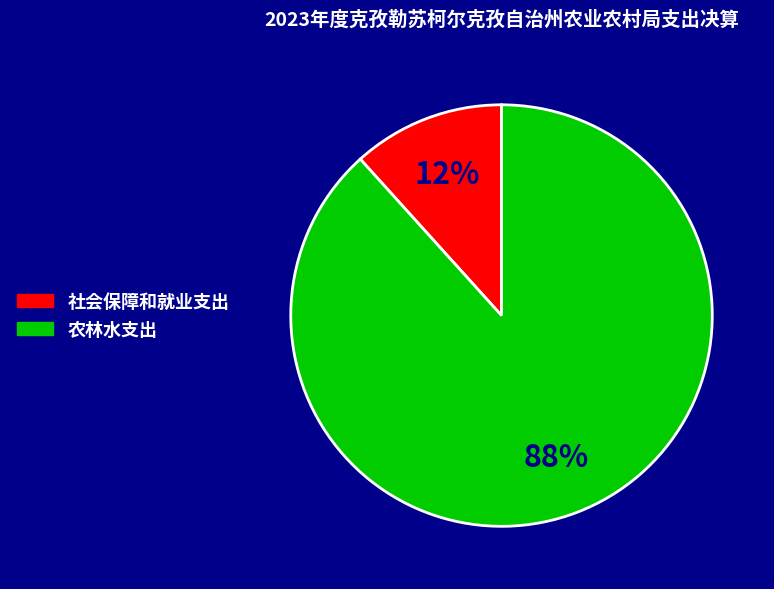

Do 社会保障和就业支出 and 农林水支出 together represent more than half of the pie?

Yes